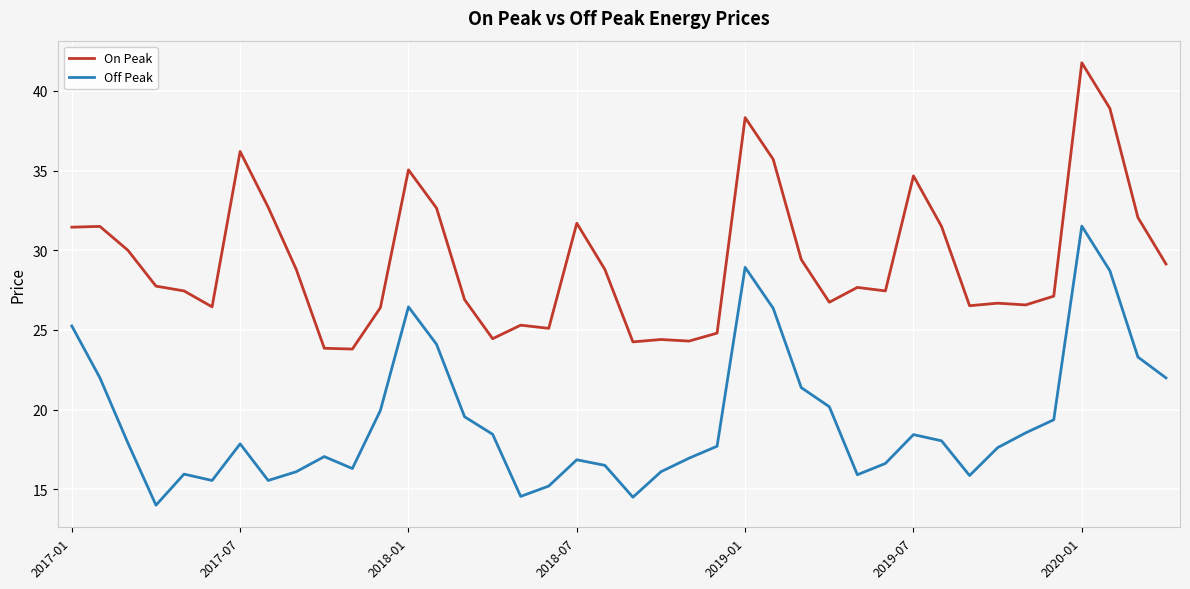

What is the minimum value for Off Peak?

14.0